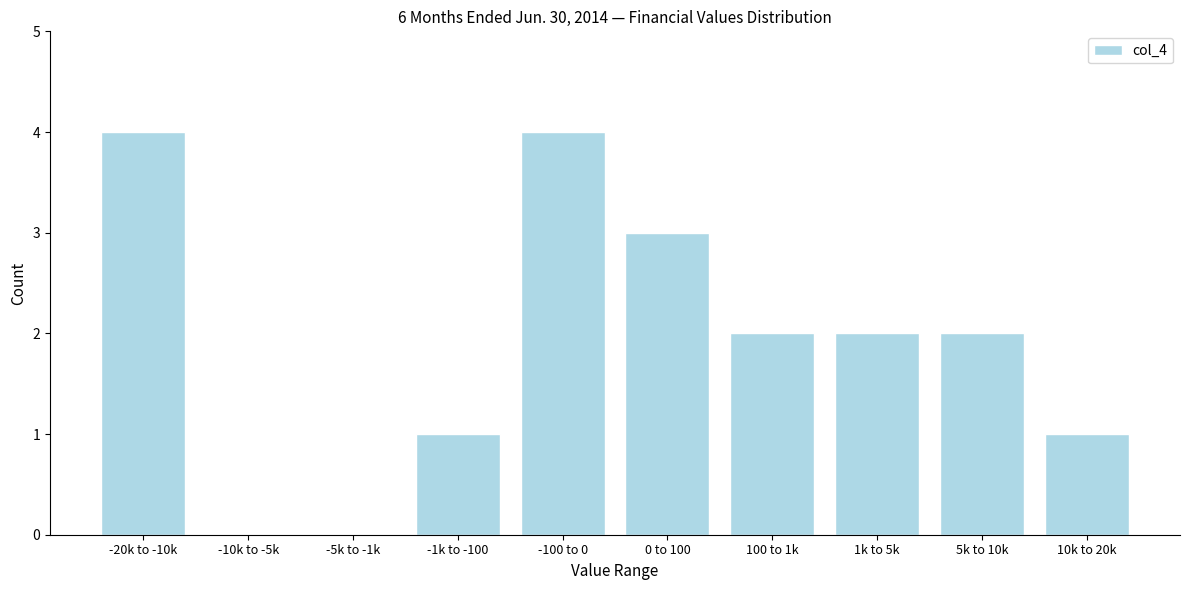

Reading left to right, list all the values displayed in this chart.

-20k to -10k=4	-10k to -5k=0	-5k to -1k=0	-1k to -100=1	-100 to 0=4	0 to 100=3	100 to 1k=2	1k to 5k=2	5k to 10k=2	10k to 20k=1